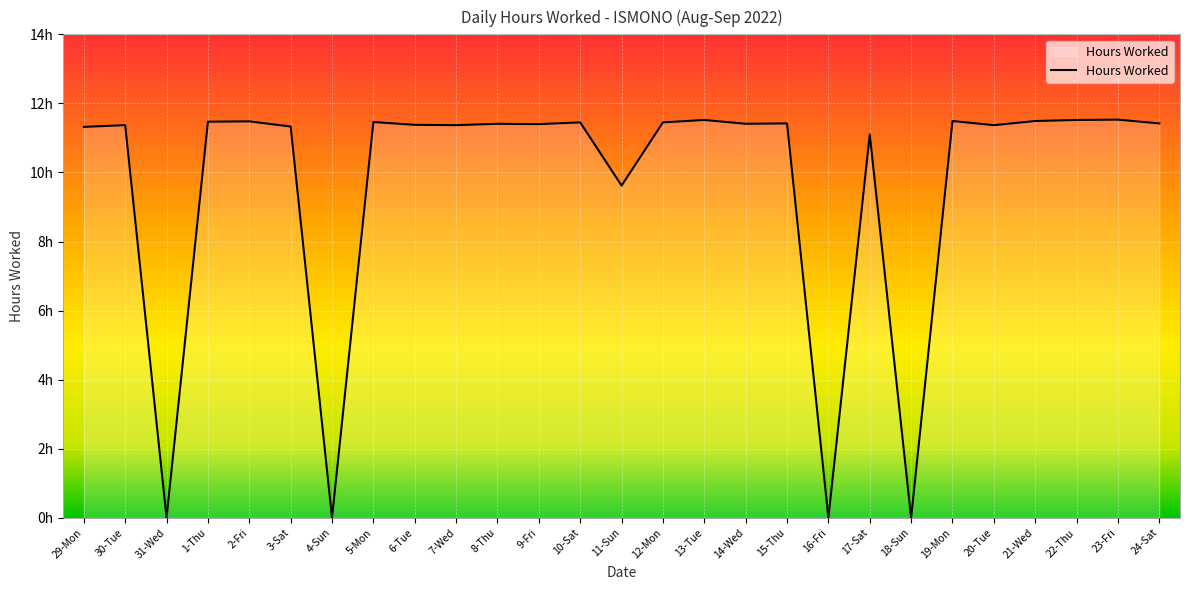

What is the change in value from 17-Sat to 19-Mon?

+0.4